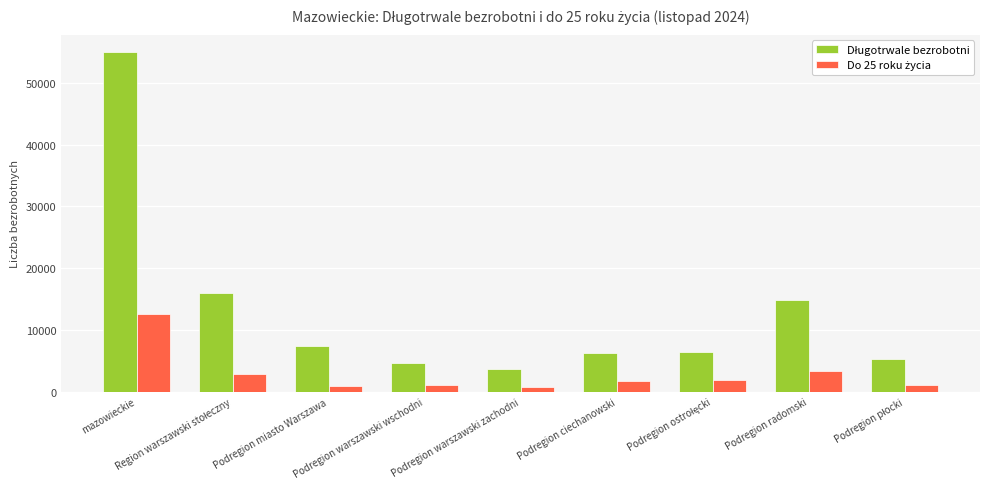

Which series has the widest spread of values?

Długotrwale bezrobotni